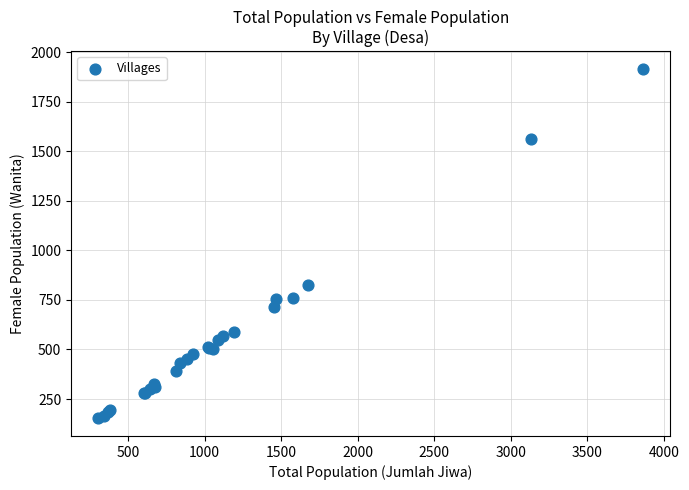

What Y value in the scatter plot is closest to 1034?

826